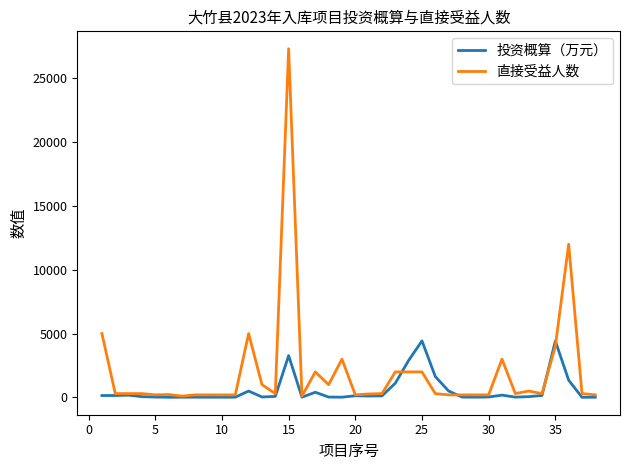

What is the greatest value displayed?

27305.0